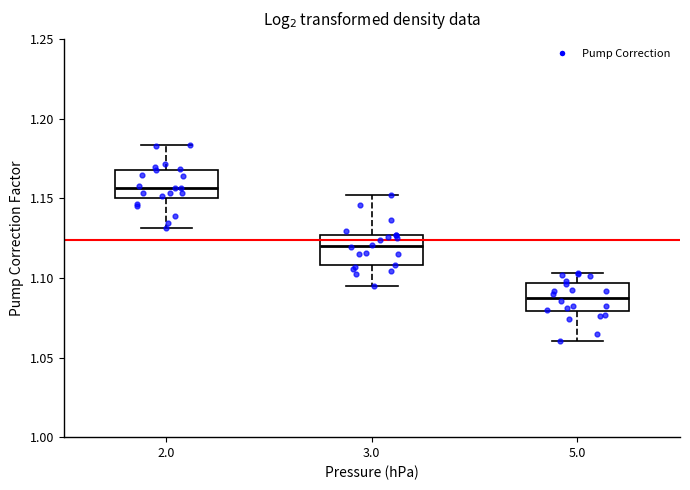

Reading left to right, read every box against the y-axis: the position of its median line, the range the box covers, and the ends of its whiskers. The values are not printed on the chart, so give them approximately, as read against the axis.

2.0: median 1.155, box 1.150 to 1.170, whiskers 1.130 to 1.185
3.0: median 1.120, box 1.110 to 1.125, whiskers 1.095 to 1.150
5.0: median 1.085, box 1.080 to 1.095, whiskers 1.060 to 1.105